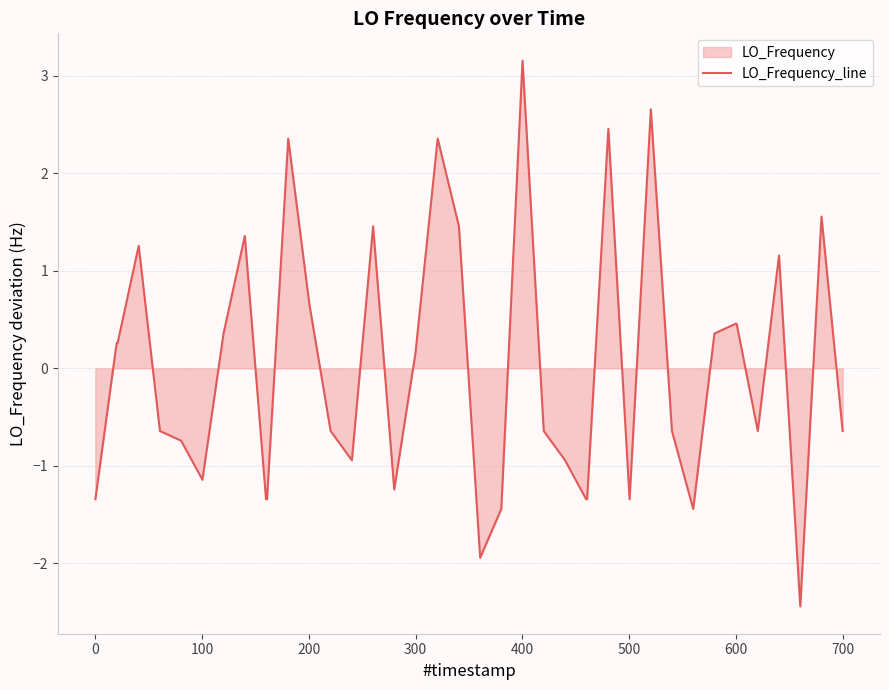

How many lines are shown in the chart?

1